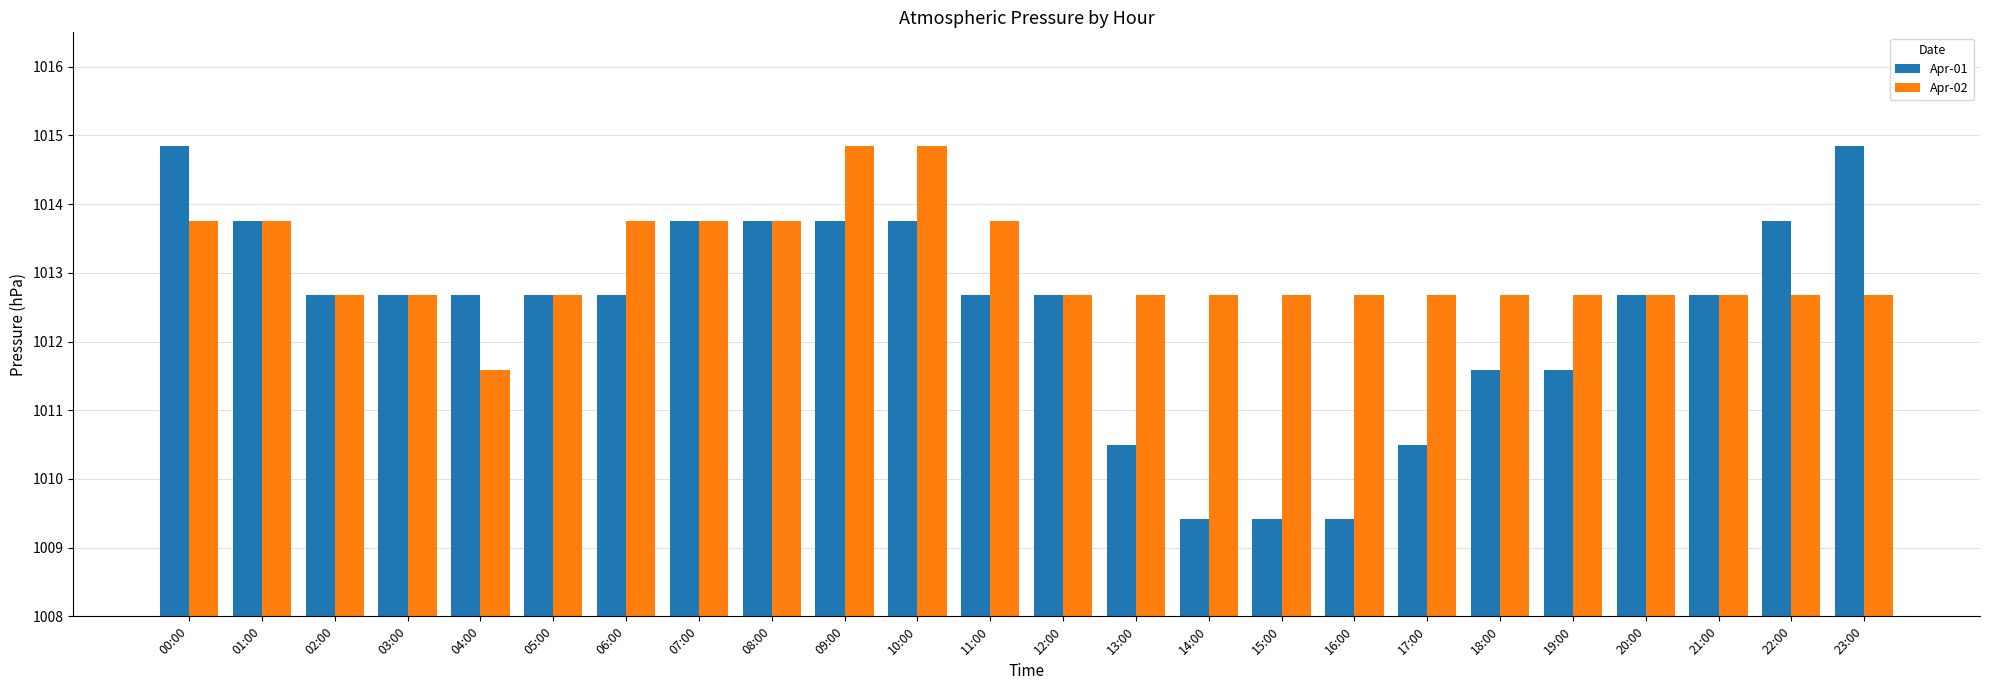

The value of Apr-02 at 15:00 is 1792.8. True or false?

False